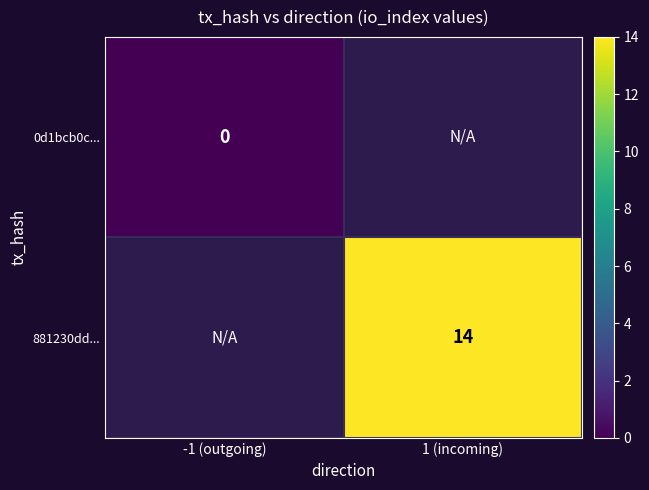

At how many categories does at least one series exceed 7?

1